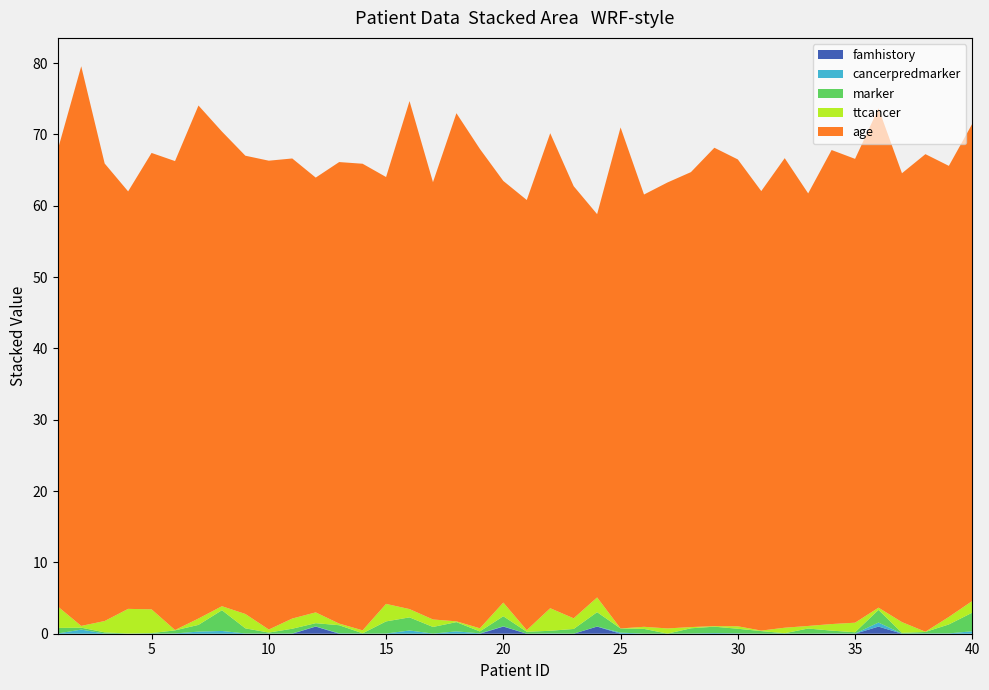

Reading left to right, list all the values displayed in this chart.

famhistory: 0.0	0.0	0.0	0.0	0.0	0.0	0.0	0.0	0.0	0.0	0.0	1.0	0.0	0.0	0.0	0.0	0.0	0.0	0.0	1.0	0.0	0.0	0.0	1.0	0.0	0.0	0.0	0.0	0.0	0.0	0.0	0.0	0.0	0.0	0.0	1.0	0.0	0.0	0.0	0.0
cancerpredmarker: 0.0	0.6	0.0	0.0	0.0	0.0	0.3	0.4	0.0	0.0	0.0	0.0	0.1	0.0	0.0	0.5	0.0	0.3	0.1	0.0	0.0	0.1	0.0	0.0	0.2	0.0	0.0	0.0	0.1	0.0	0.0	0.0	0.0	0.0	0.0	0.6	0.0	0.0	0.0	0.3
marker: 0.8	0.3	0.2	0.0	0.1	0.4	0.9	2.9	0.7	0.1	0.7	0.5	1.1	0.0	1.7	1.8	0.9	1.3	0.3	1.4	0.3	0.4	0.7	2.0	0.6	0.7	0.0	0.7	0.9	0.6	0.4	0.0	0.7	0.4	0.2	1.8	0.1	0.2	1.3	2.6
ttcancer: 3.0	0.2	1.6	3.5	3.3	0.0	0.9	0.6	2.0	0.4	1.4	1.5	0.2	0.4	2.5	1.2	1.0	0.1	0.4	1.9	0.2	3.2	1.5	2.1	0.0	0.3	0.7	0.2	0.1	0.3	0.1	0.8	0.4	0.9	1.3	0.3	1.5	0.0	1.1	1.6
age: 64.0	78.5	64.1	58.5	64.0	65.7	71.9	66.6	64.3	65.7	64.5	61.0	64.7	65.4	59.9	71.2	61.3	71.2	67.2	59.1	60.3	66.6	60.6	53.7	70.2	60.6	62.5	63.8	67.1	65.5	61.6	65.8	60.7	66.5	65.0	70.0	62.9	67.0	63.2	66.9